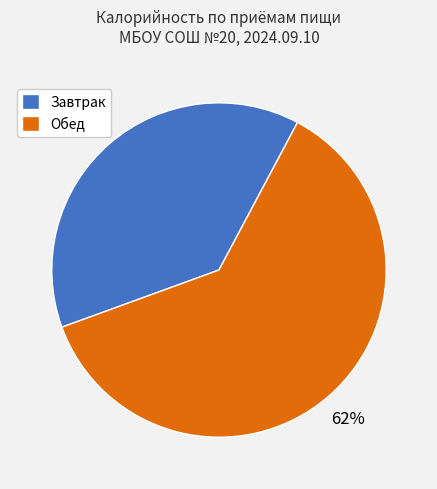

True or false: Завтрак accounts for 50% of the total.

False